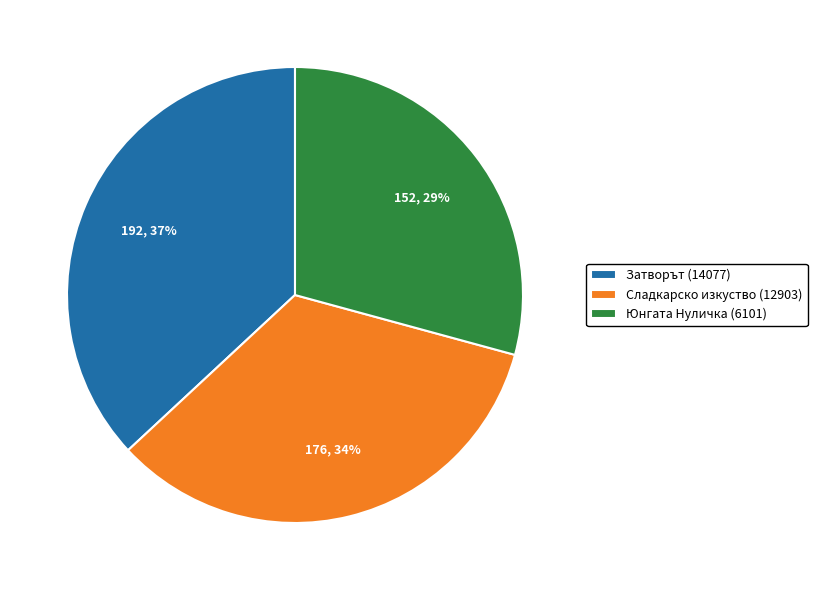

To the nearest percent, what is the average slice percentage?

33%